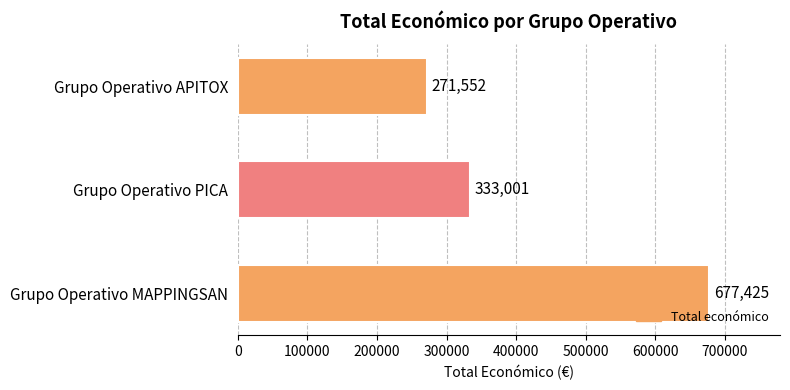

List the labels in order of value, smallest first.

Grupo Operativo APITOX, Grupo Operativo PICA, Grupo Operativo MAPPINGSAN